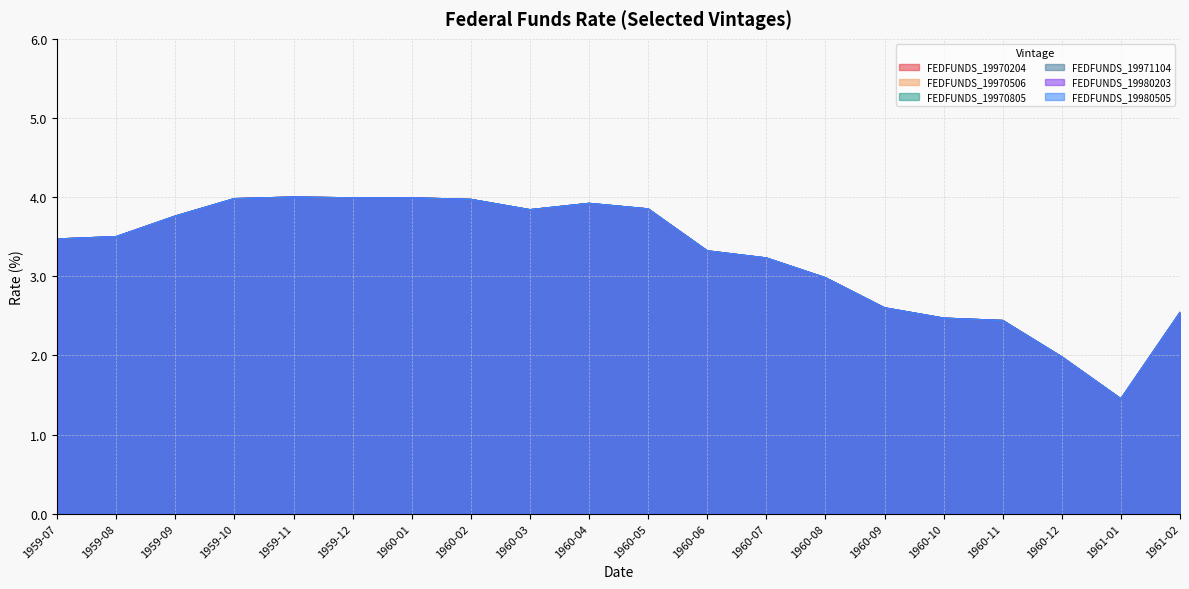

What are all the series names shown in the legend?

FEDFUNDS_19970204, FEDFUNDS_19970506, FEDFUNDS_19970805, FEDFUNDS_19971104, FEDFUNDS_19980203, FEDFUNDS_19980505